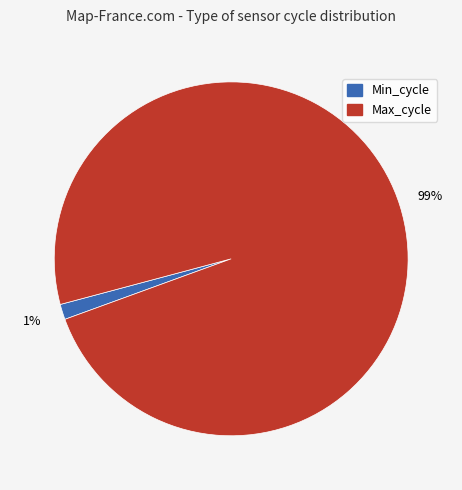

Is there a majority slice in this chart?

Yes